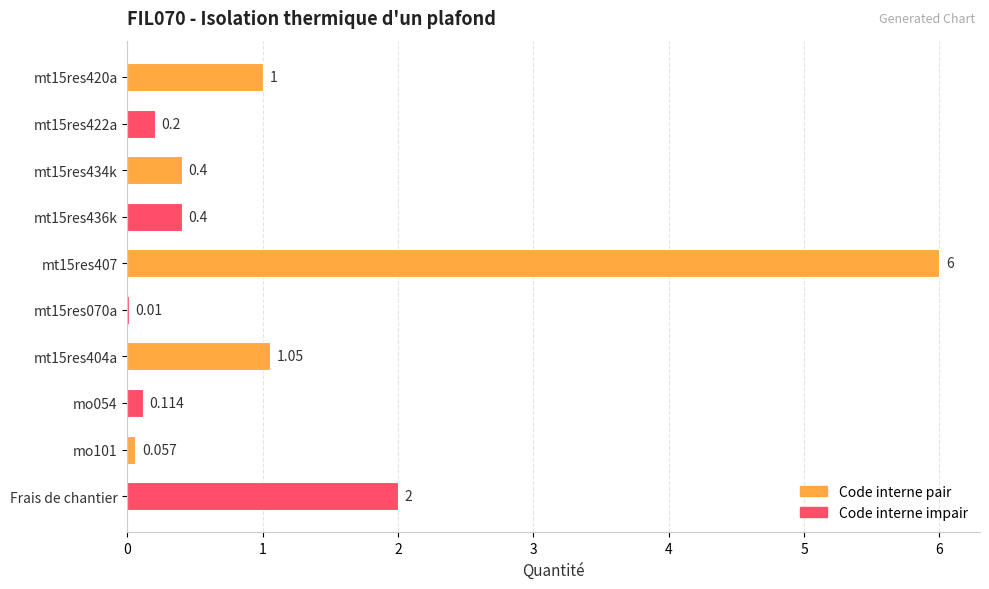

Which has a higher value, Frais de chantier or mo054?

Frais de chantier